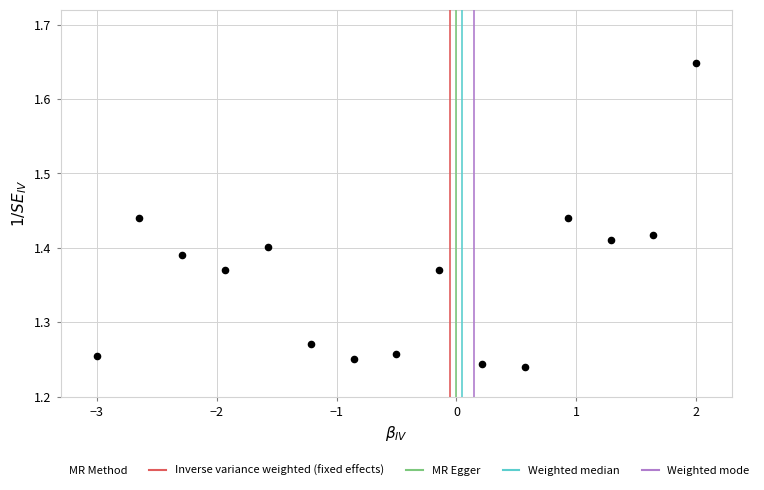

What is the range of X values (max minus min)?

5.0